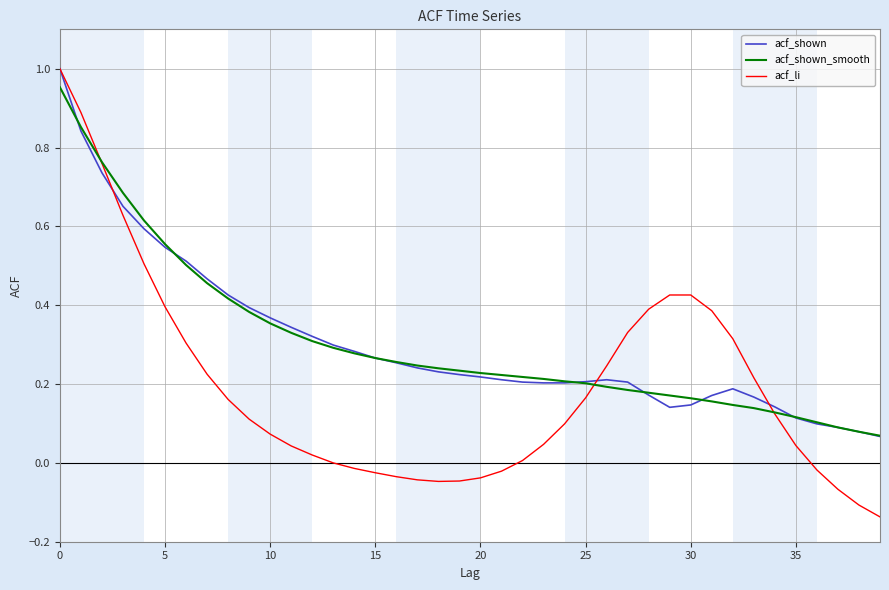

How many distinct data groups are displayed?

3